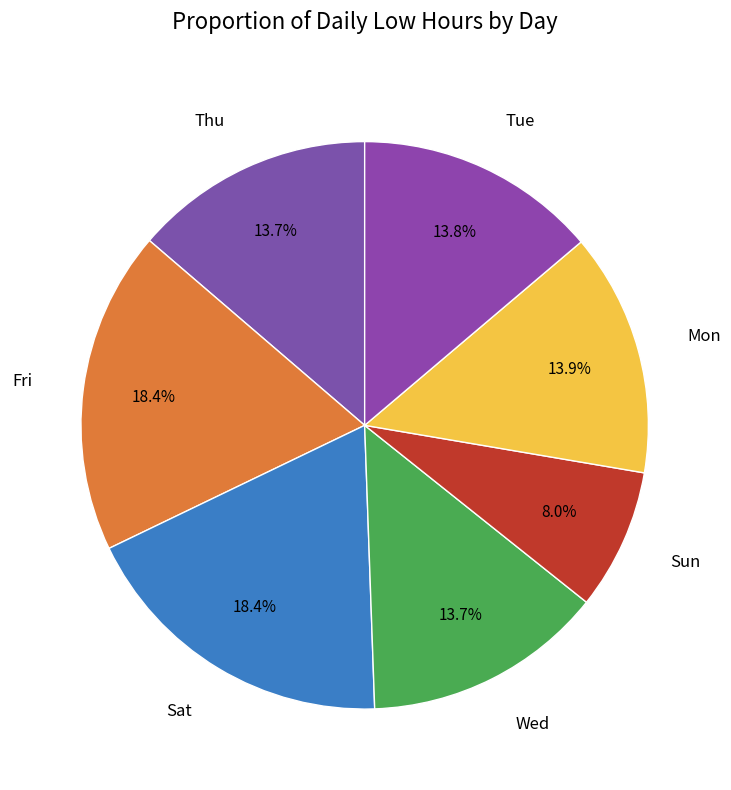

Which category has the smallest portion of the pie?

Sun